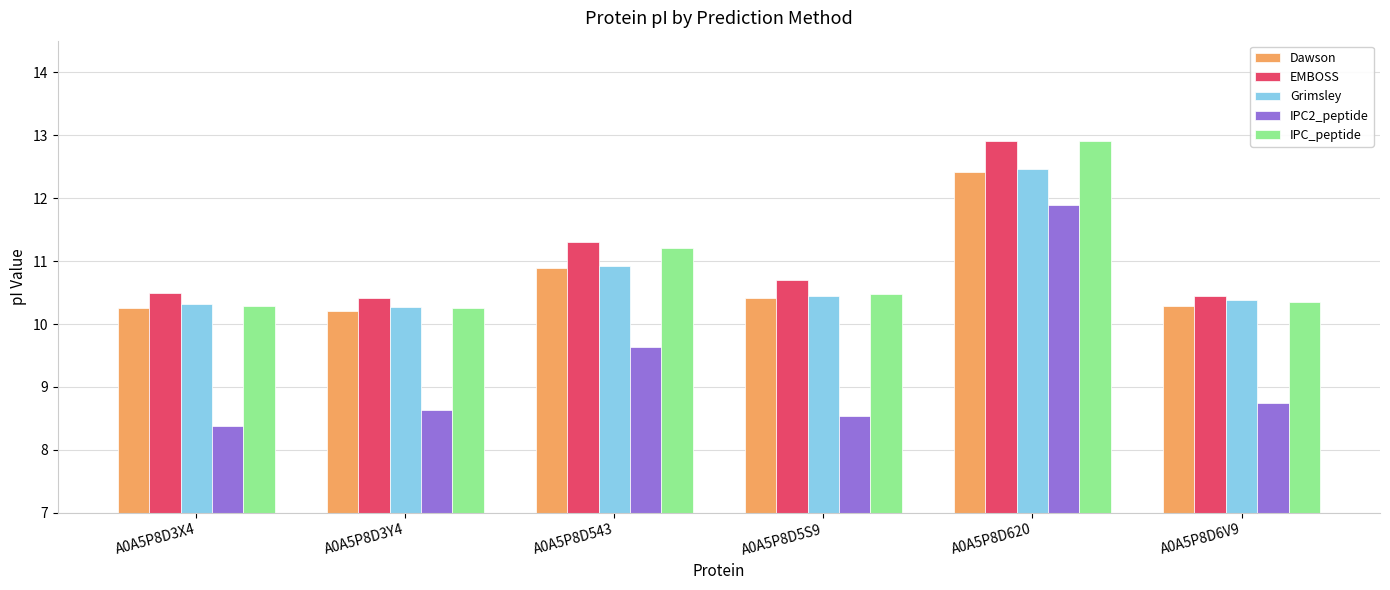

What is the label of the 1st bar from the right?

A0A5P8D6V9